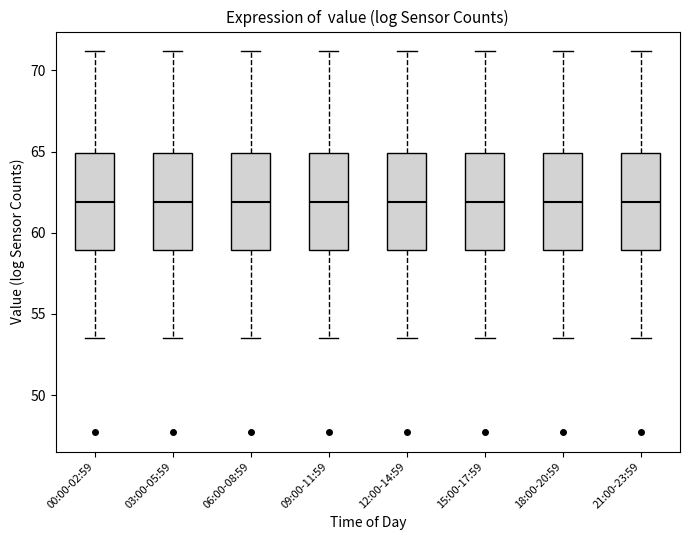

Reading left to right, transcribe this box plot: for each box, give where its median line is, the range the box spans, and where its two whiskers end, as read against the y-axis. The values are not printed on the chart, so give them approximately, as read against the axis.

00:00-02:59: median 62.0, box 59.0 to 65.0, whiskers 53.5 to 71.0
03:00-05:59: median 62.0, box 59.0 to 65.0, whiskers 53.5 to 71.0
06:00-08:59: median 62.0, box 59.0 to 65.0, whiskers 53.5 to 71.0
09:00-11:59: median 62.0, box 59.0 to 65.0, whiskers 53.5 to 71.0
12:00-14:59: median 62.0, box 59.0 to 65.0, whiskers 53.5 to 71.0
15:00-17:59: median 62.0, box 59.0 to 65.0, whiskers 53.5 to 71.0
18:00-20:59: median 62.0, box 59.0 to 65.0, whiskers 53.5 to 71.0
21:00-23:59: median 62.0, box 59.0 to 65.0, whiskers 53.5 to 71.0